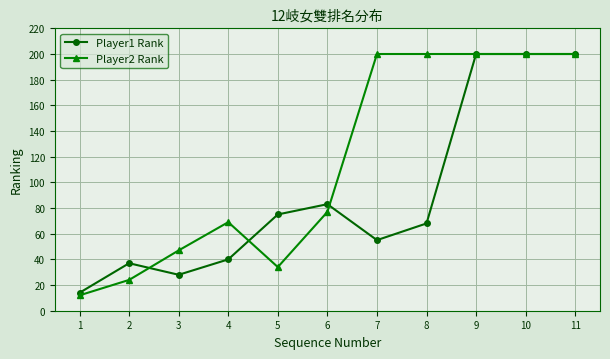

Which series has the largest total across all categories?

Player2 Rank